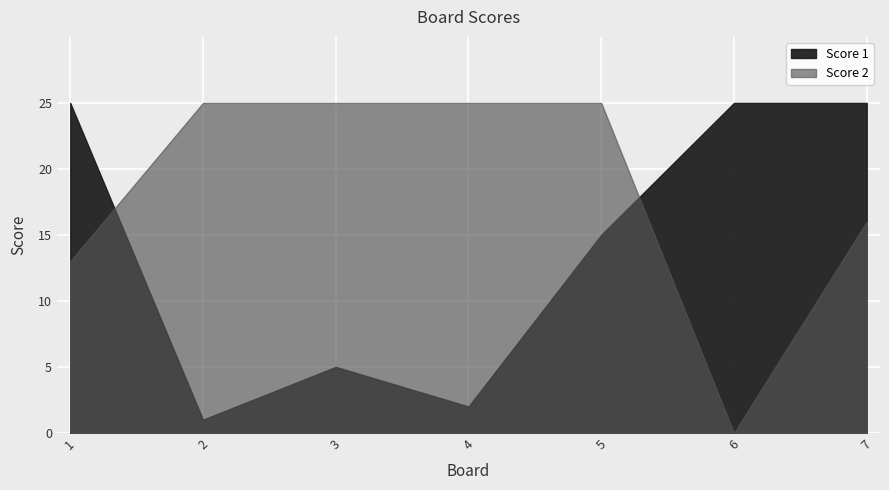

The Score 2 series shows 6 at 7. True or false?

False